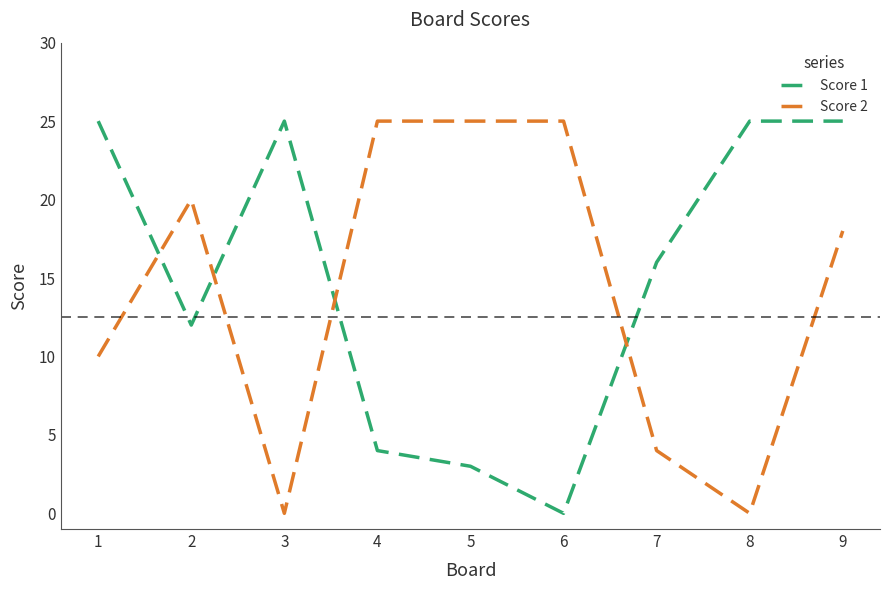

Which series ends up on top after the final intersection of Score 2 and Score 1?

Score 1